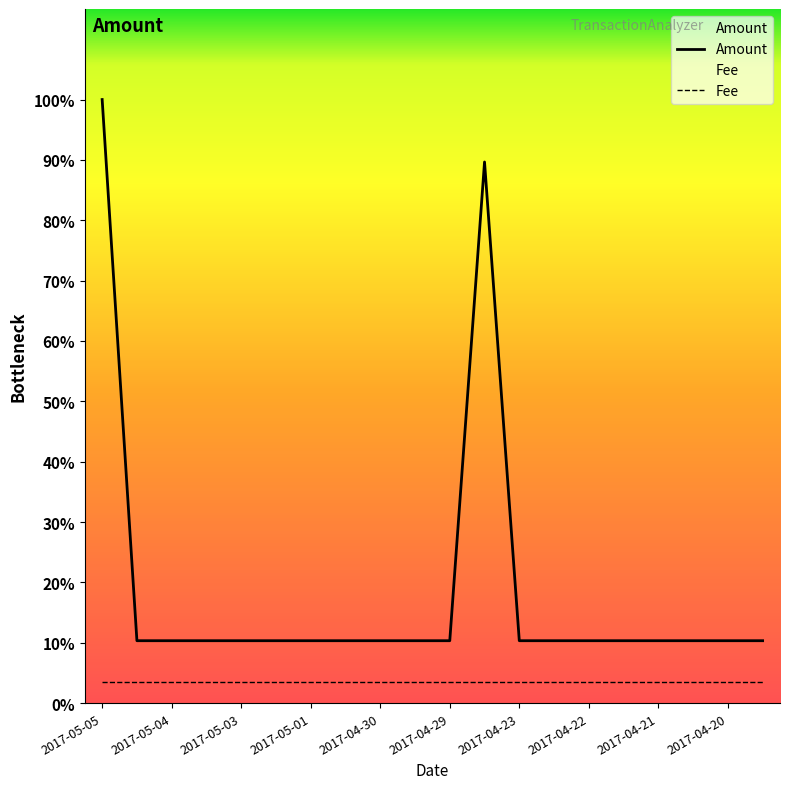

True or false: there are more than 1 points higher than both neighbors.

False